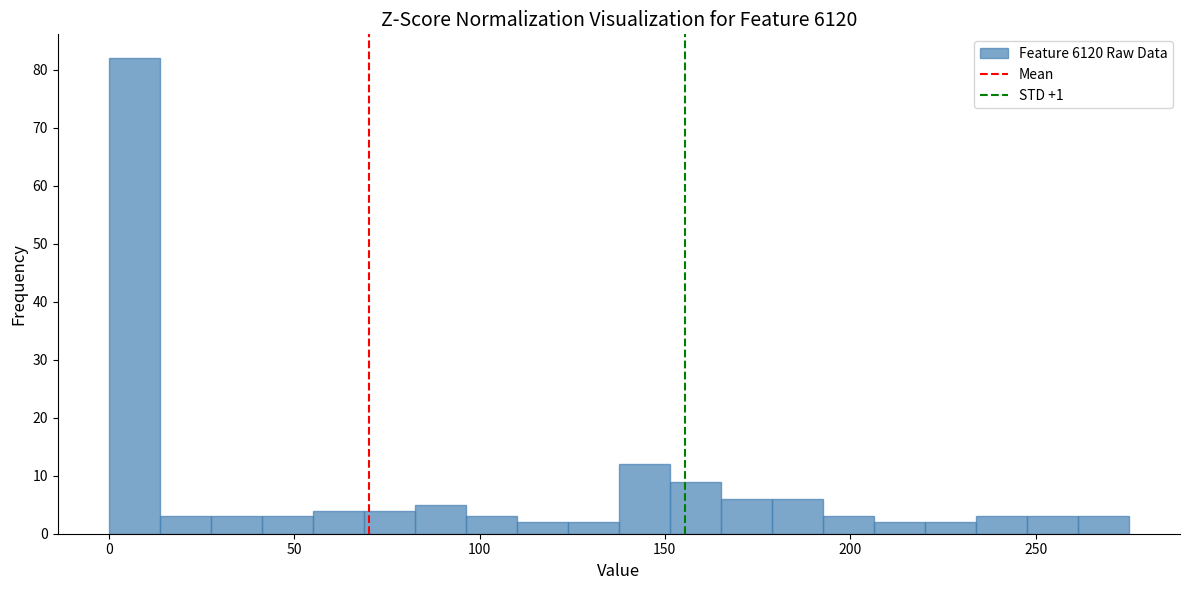

Read against the x-axis, roughly where is the centre of the tallest bar?

5